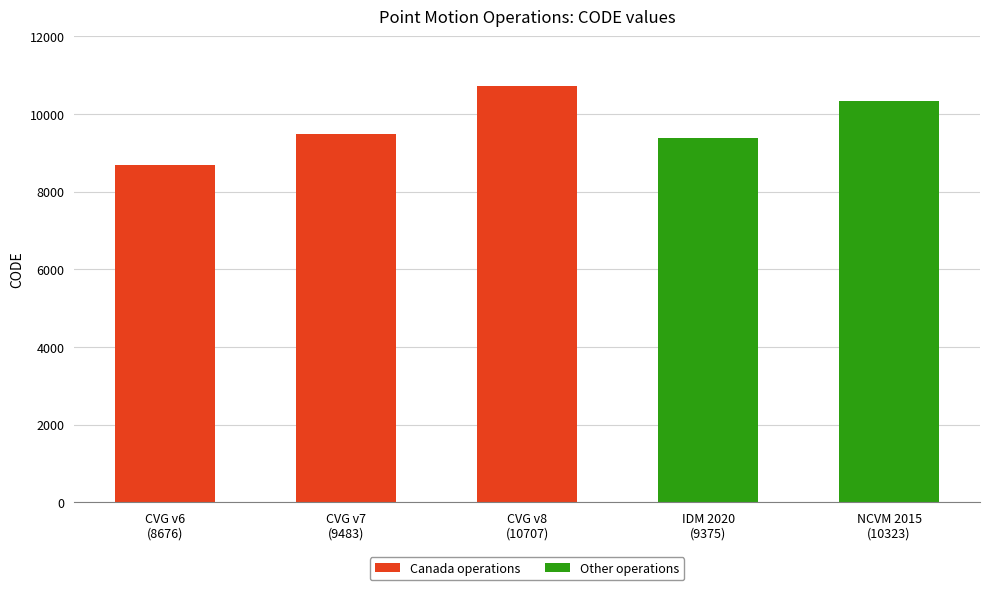

What is the minimum value shown in the chart?

8676